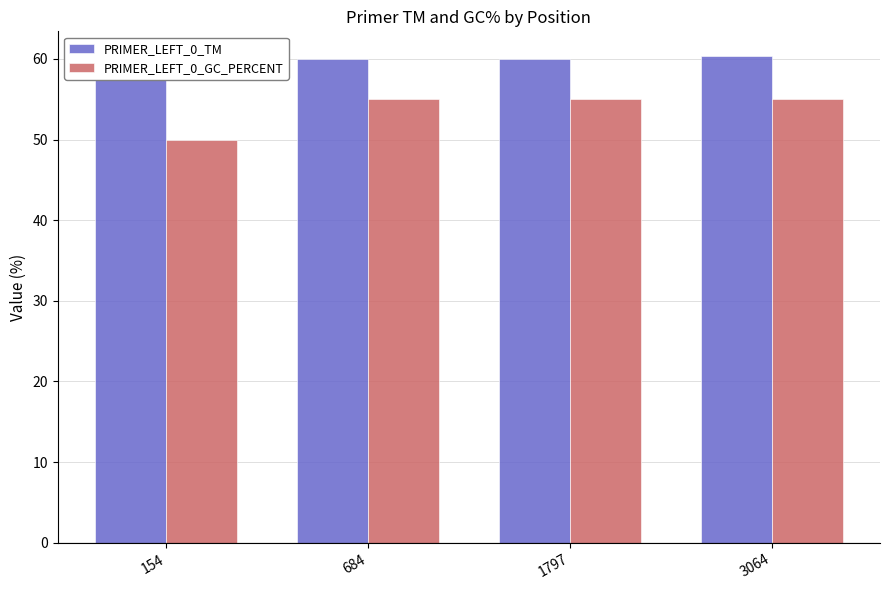

What is the smallest value displayed?

50.0